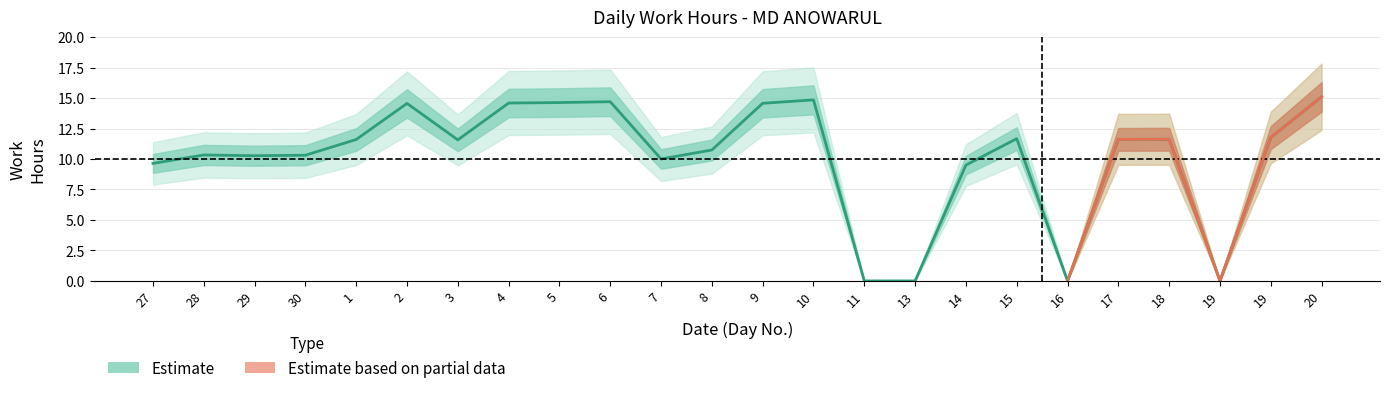

List the labels in order of value, smallest first.

11, 13, 16, 19, 14, 27, 7, 29, 30, 28, 8, 3, 1, 17, 18, 15, 19, 2, 9, 4, 5, 6, 10, 20